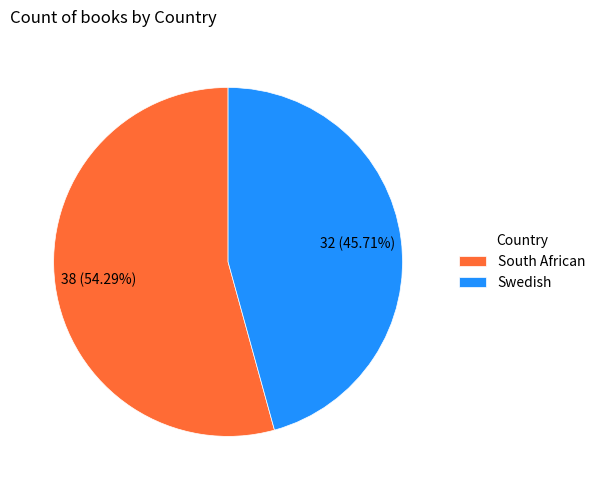

To the nearest percent, what is the difference between the Swedish and South African slice percentages?

9%